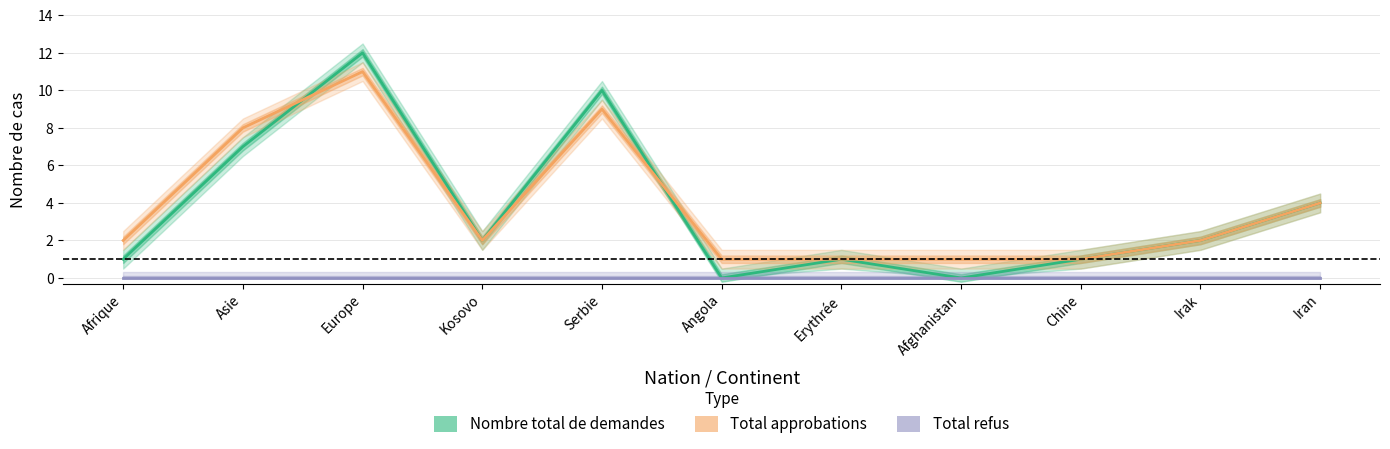

At which label does Total refus reach its peak?

Afrique